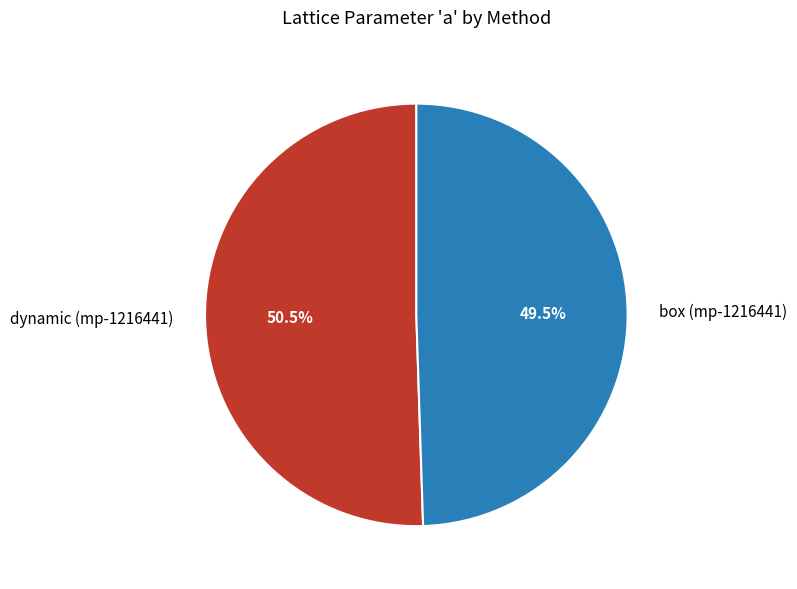

To the nearest percent, what is the combined percentage of box (mp-1216441) and dynamic (mp-1216441)?

100%